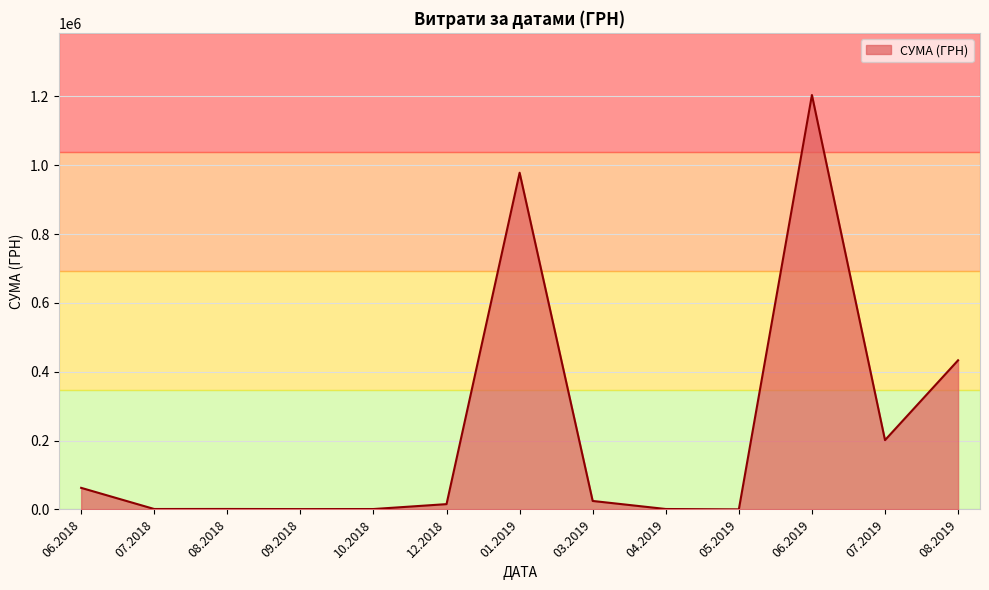

What is the difference between the values at 07.2019 and 08.2019?

231966.8